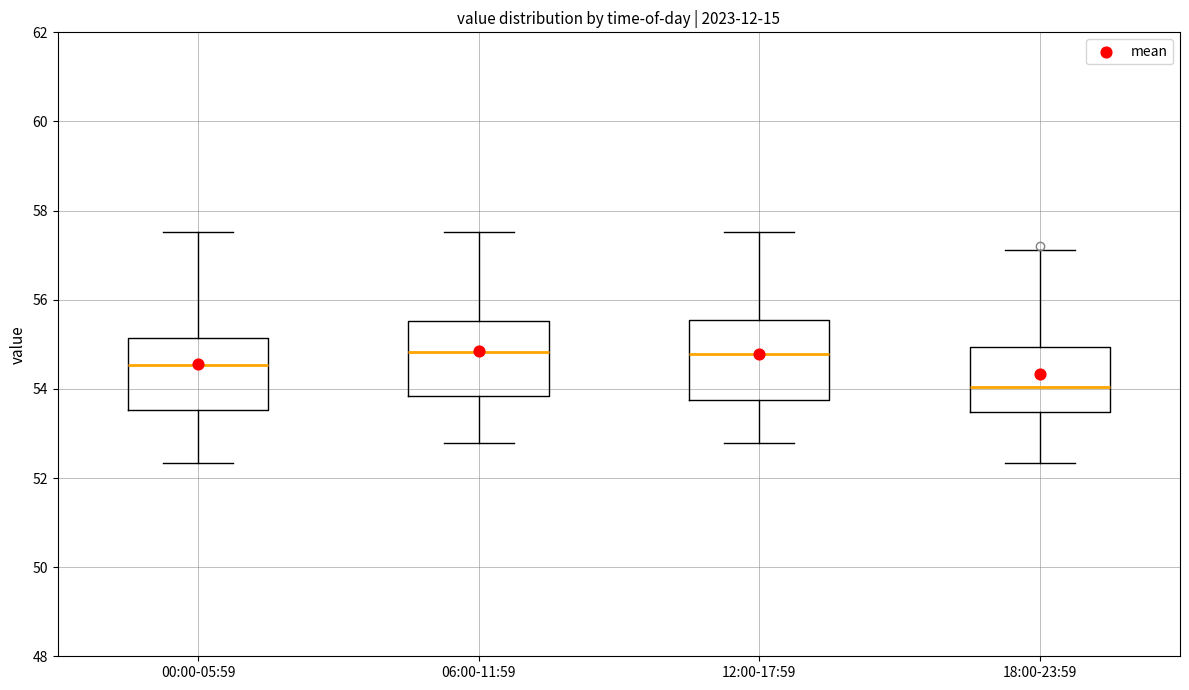

Which box has the lowest median line?

18:00-23:59